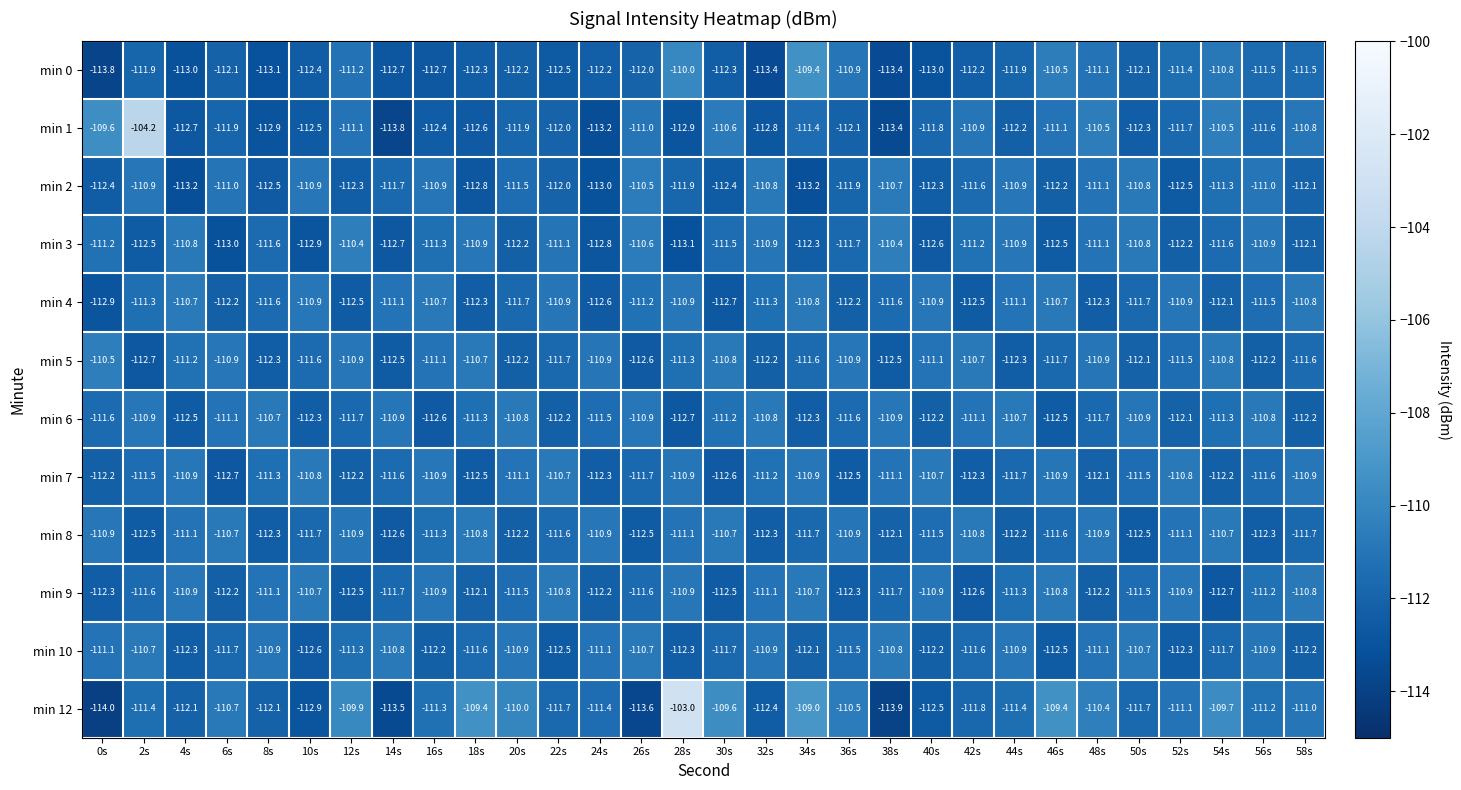

What is the spread (max minus min) of values at 50s?

1.8